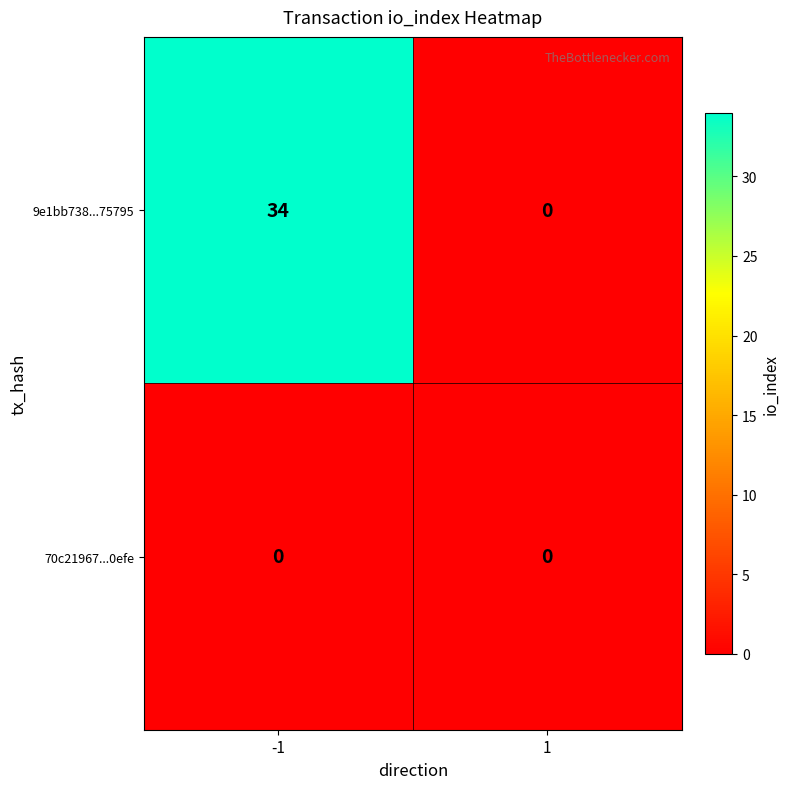

What is the greatest value displayed?

34